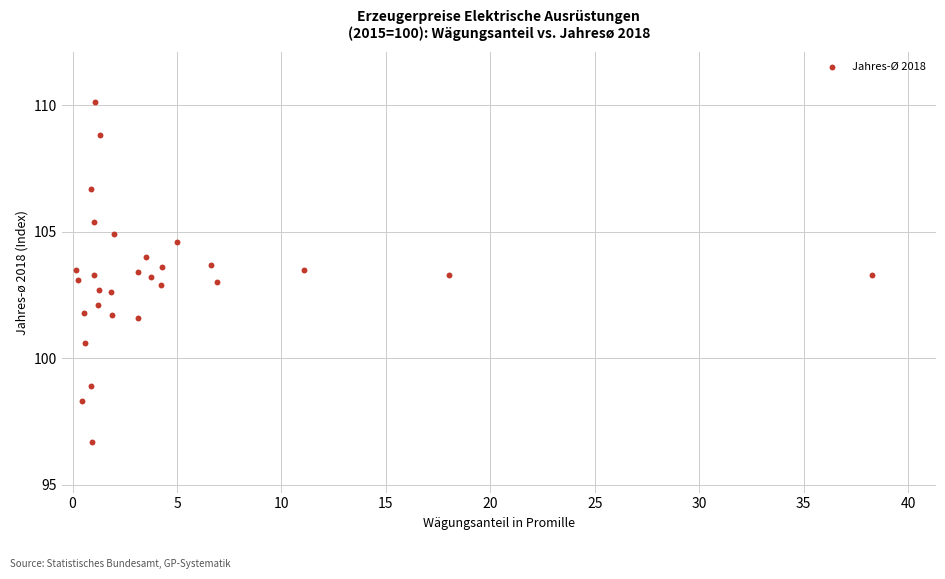

What is the range of X values (max minus min)?

38.1